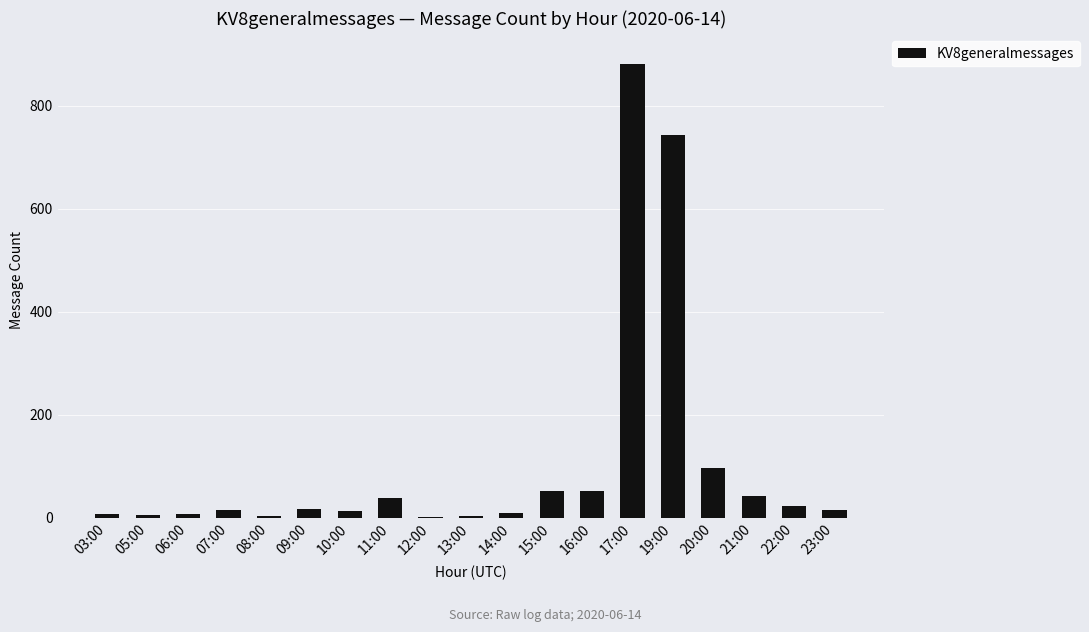

How many categories are shown in the chart?

19